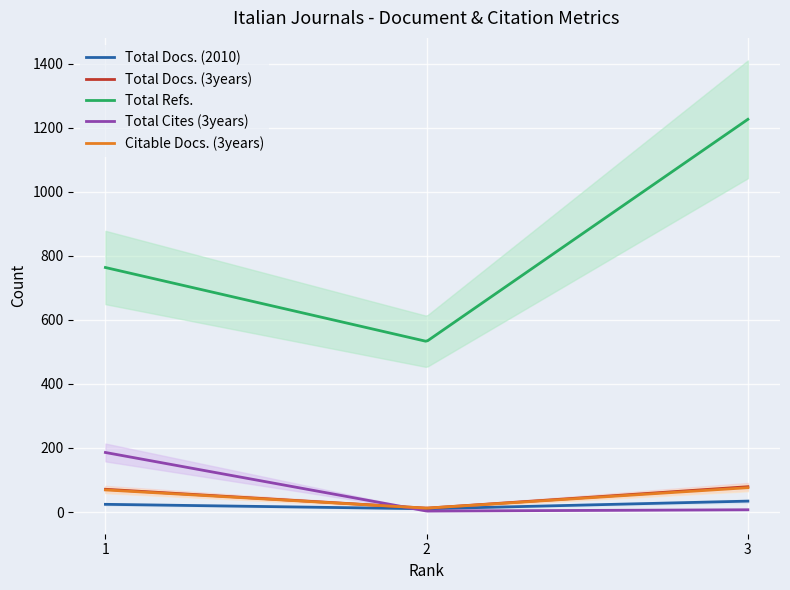

What is the sum of the Citable Docs. (3years) values at 1 and 3?

145.0